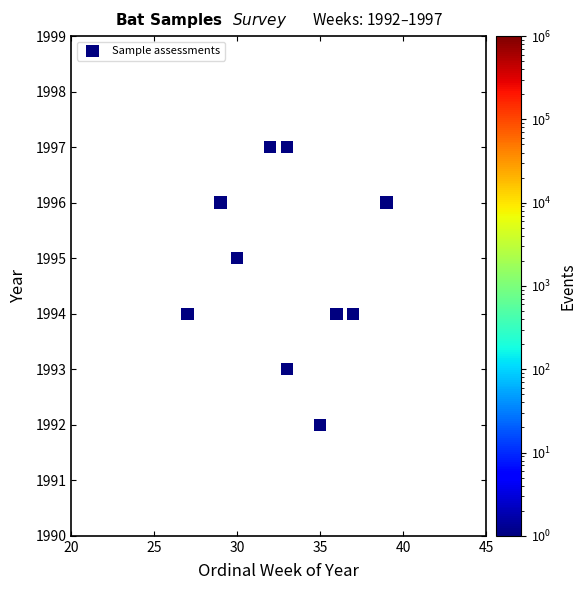

What is the range of X values (max minus min)?

12